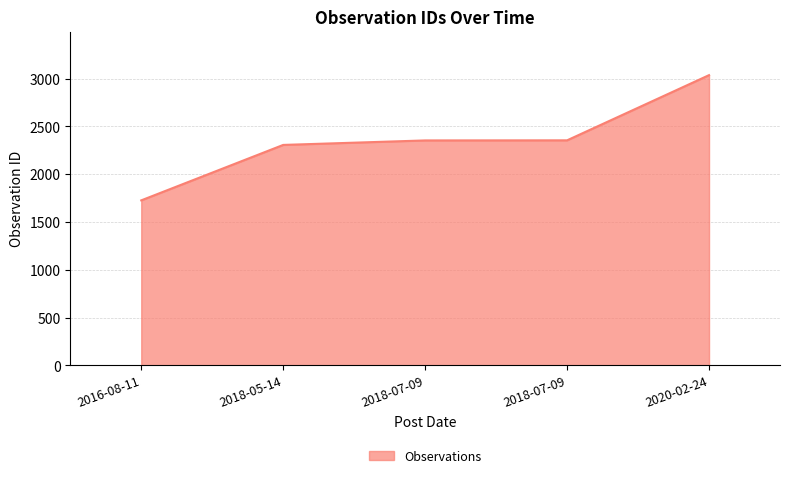

What is the maximum value shown in the chart?

3036